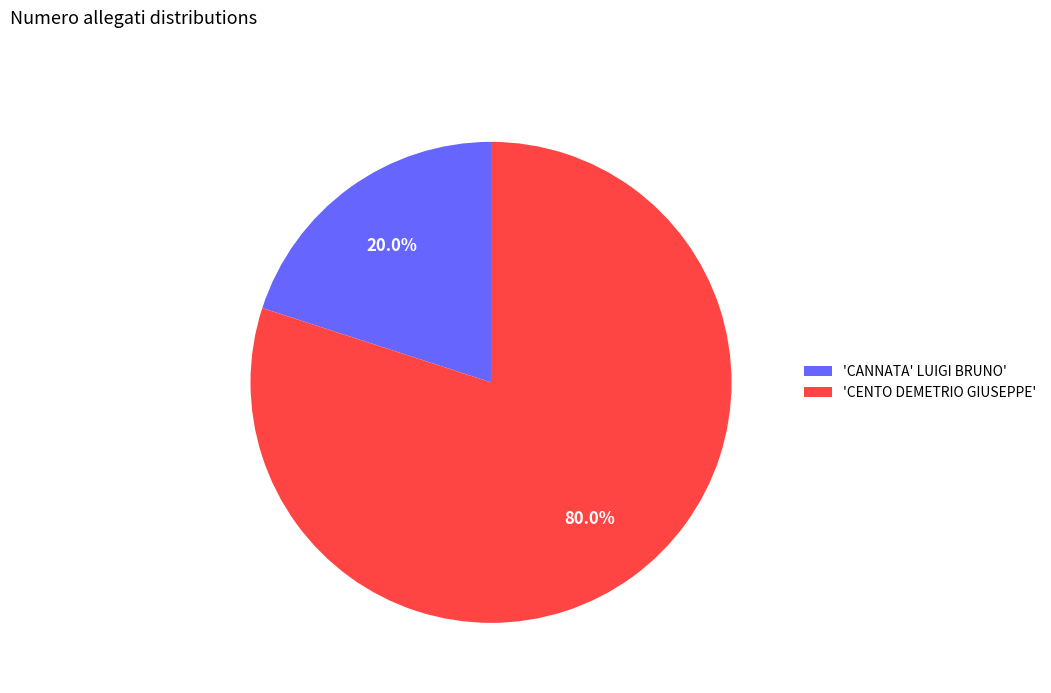

Combined, what portion of the pie is 'CANNATA' LUIGI BRUNO' and 'CENTO DEMETRIO GIUSEPPE'?

100.0%